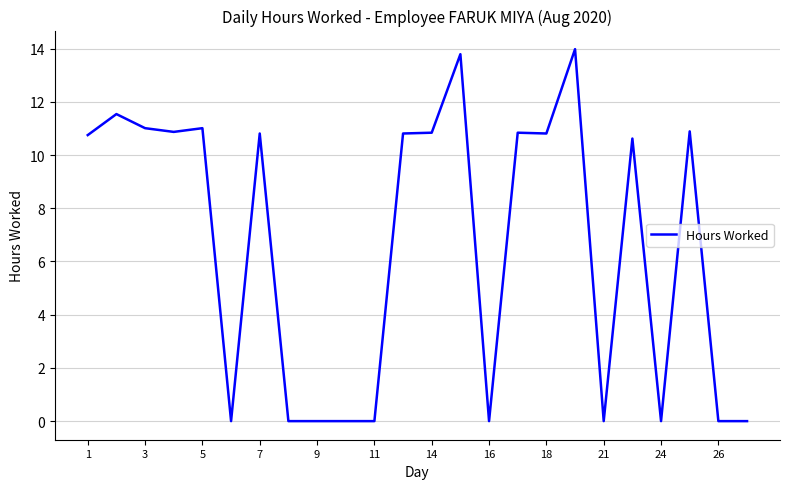

What is the maximum value shown in the chart?

14.0